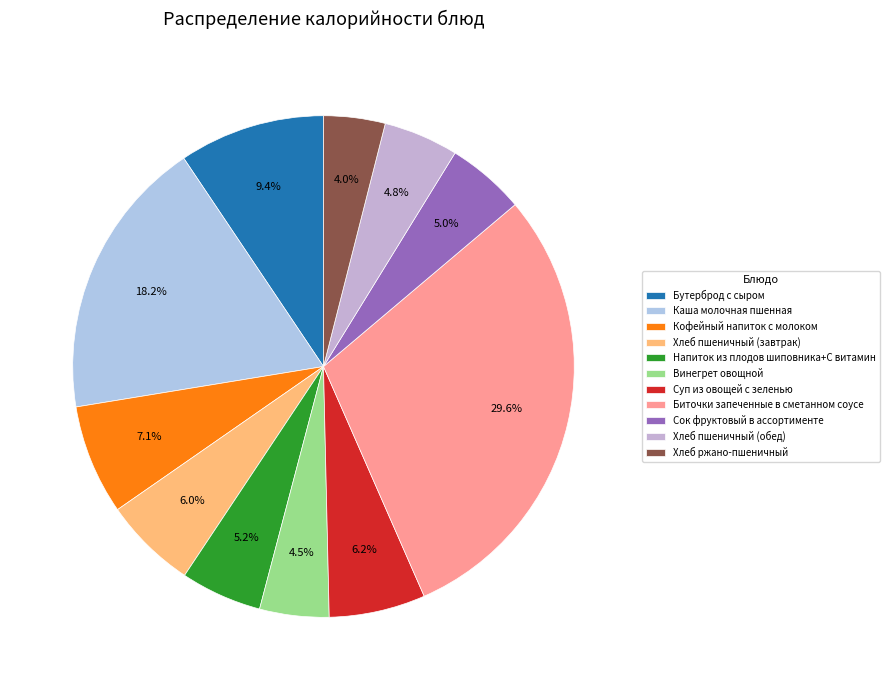

How much of the chart is everything except Суп из овощей с зеленью?

93.8%